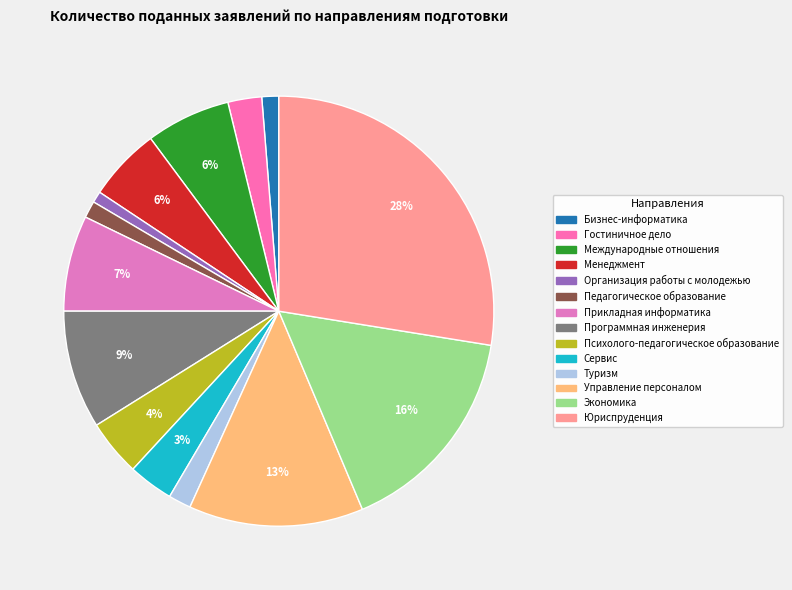

How many slices are in this pie chart?

14